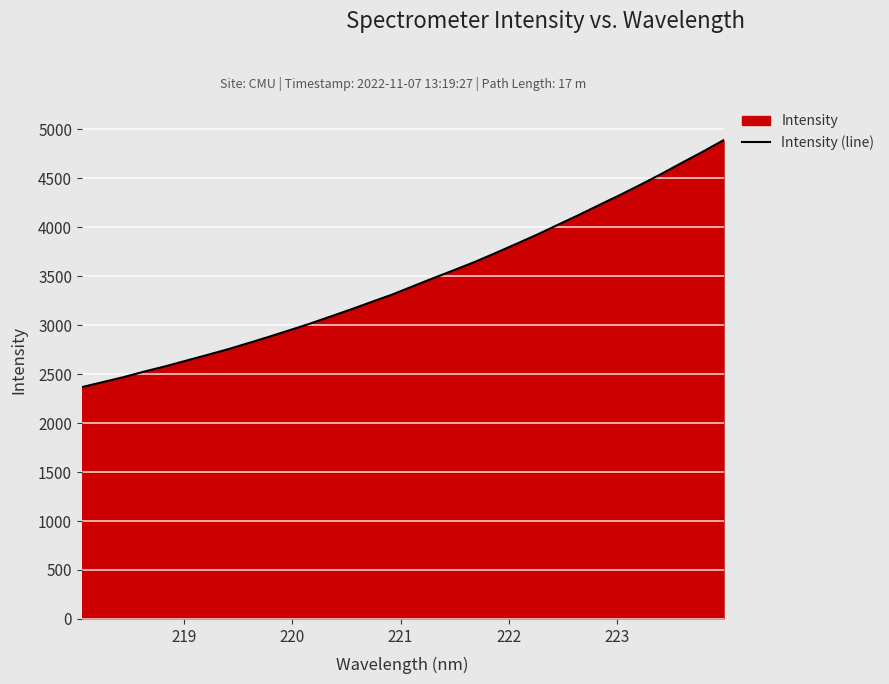

What is the difference between the maximum and minimum values?

2521.9